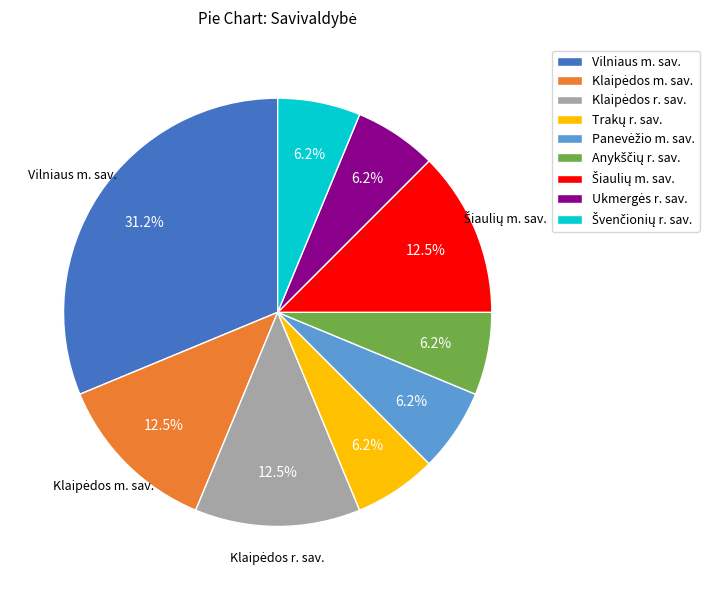

Is there any slice that represents more than half of the pie?

No